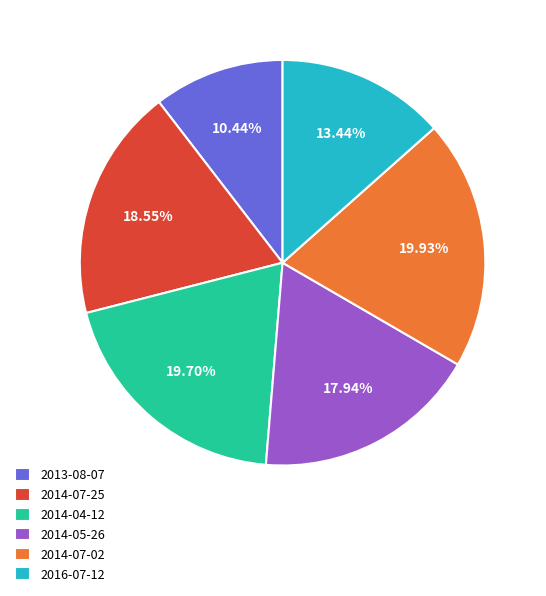

Which has a higher value, 2014-04-12 or 2016-07-12?

2014-04-12